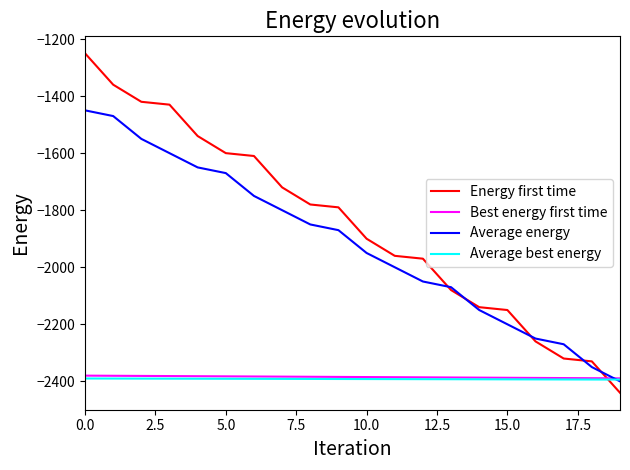

Which series has the largest range (max minus min)?

Energy first time